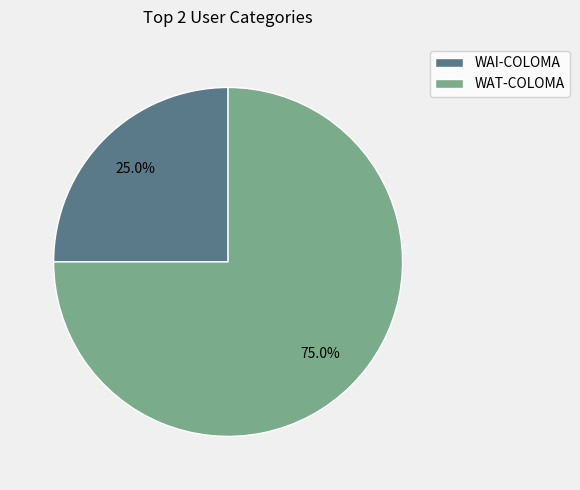

To the nearest percent, what is the difference between the largest and smallest slice percentages?

50%